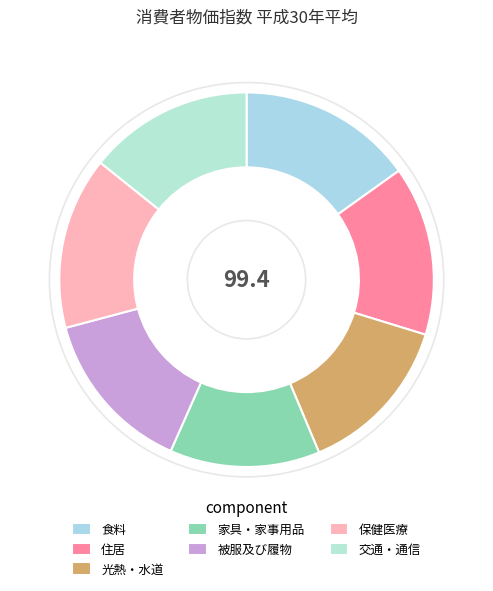

The 住居 slice represents 15% of the pie. True or false?

True